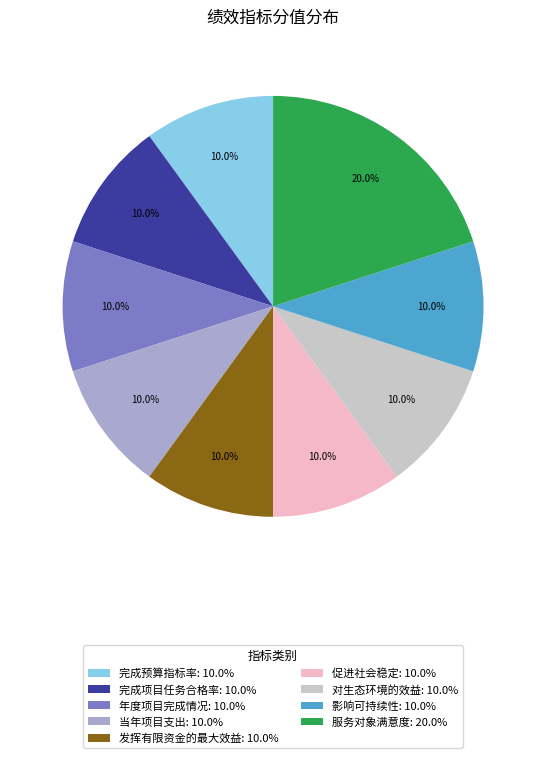

What percentage is the 年度项目完成情况 slice, to the nearest percent?

10%